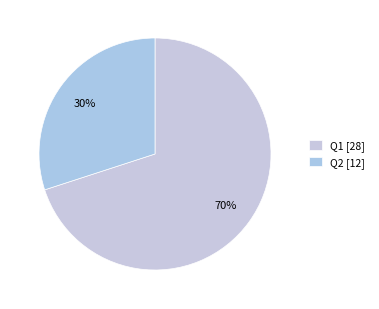

How many slices are in this pie chart?

2